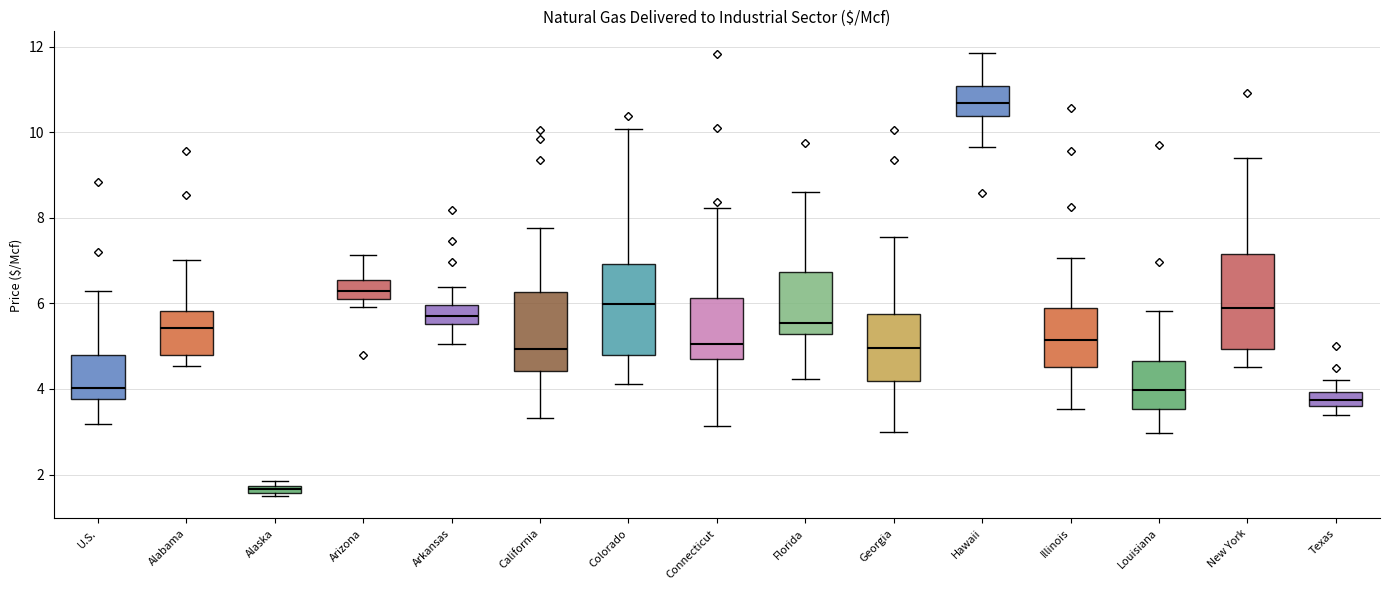

Which box's median line is the lowest?

Alaska